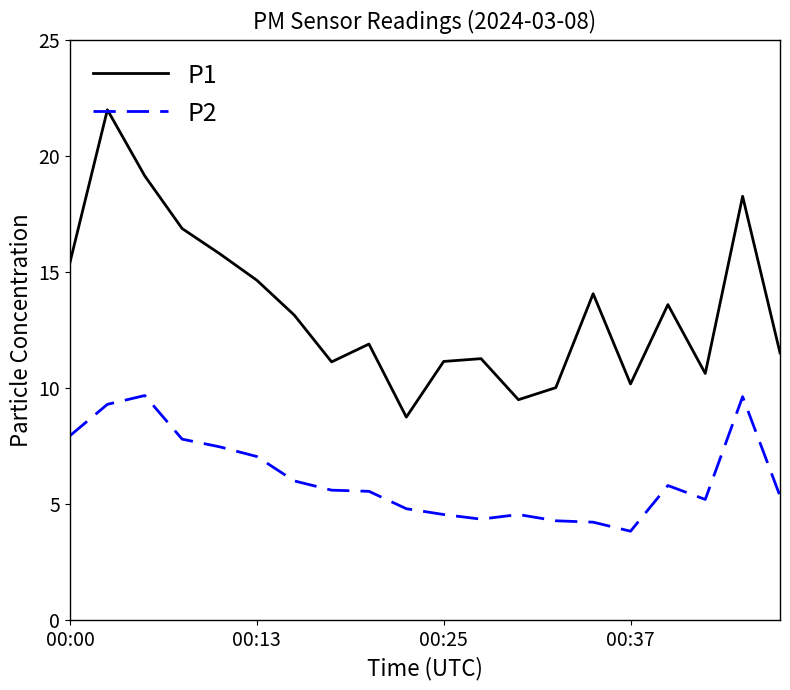

Does the chart display data point markers on the line(s)?

No